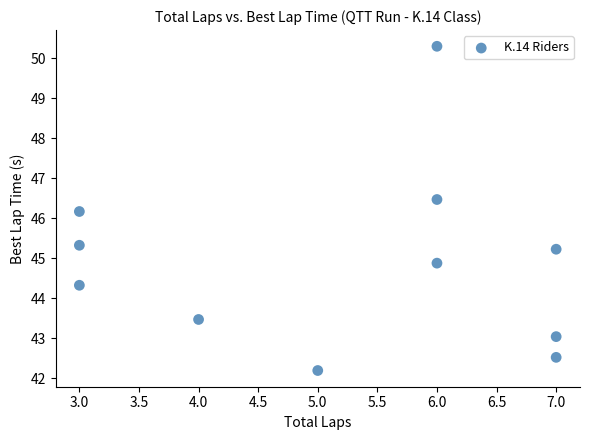

What is the average Y value?

44.9